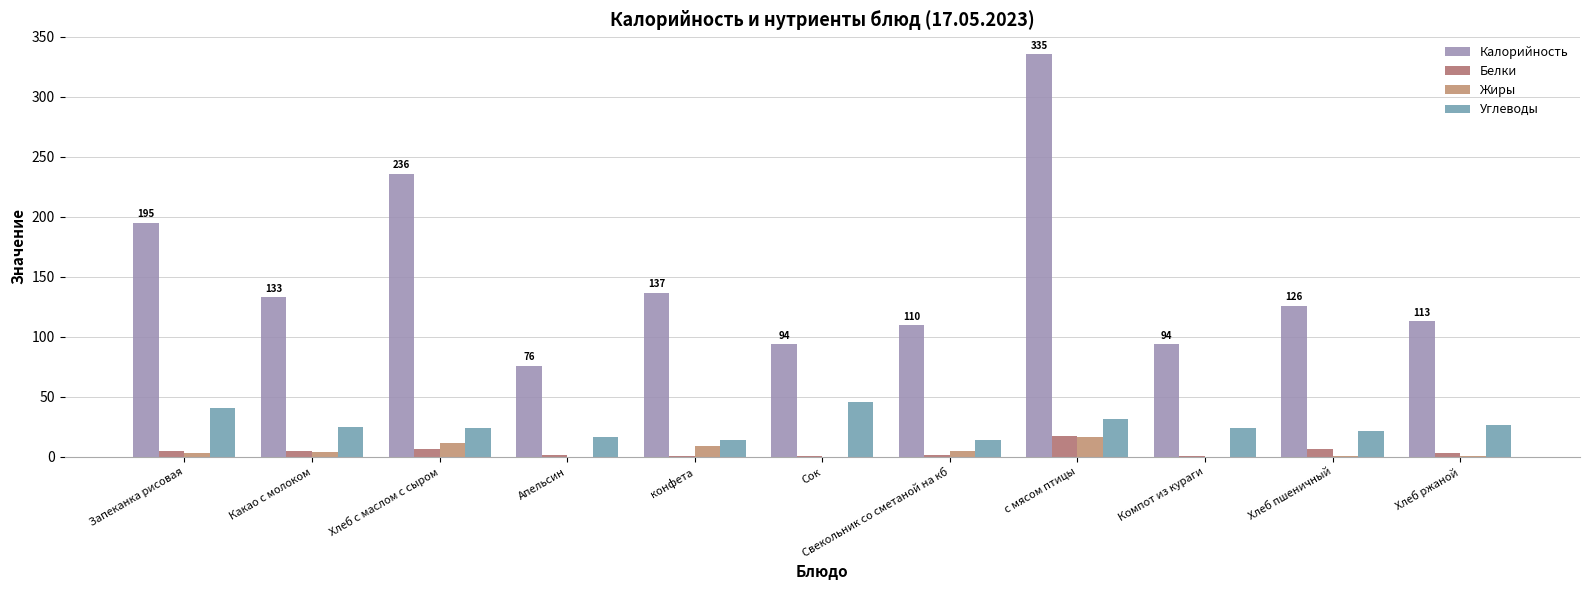

What position from the right is с мясом птицы?

4